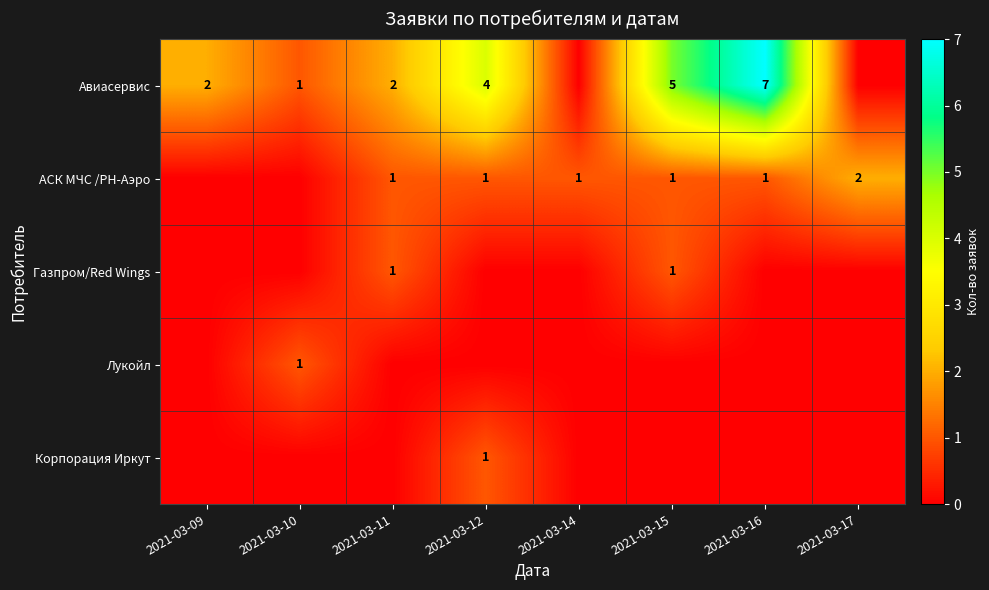

The Авиасервис series shows 7 at 2021-03-15. True or false?

False